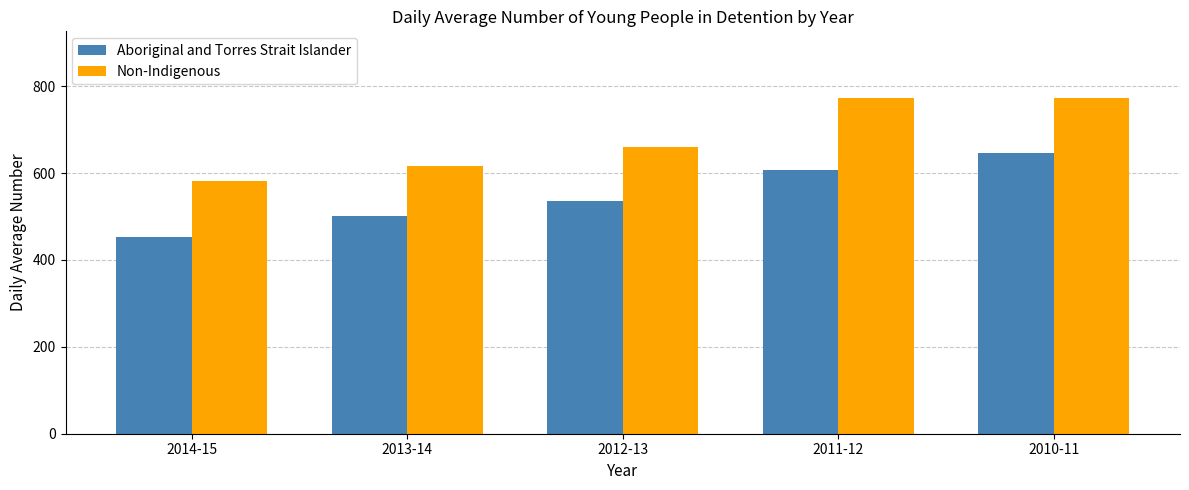

What is the average value of the Aboriginal and Torres Strait Islander series?

549